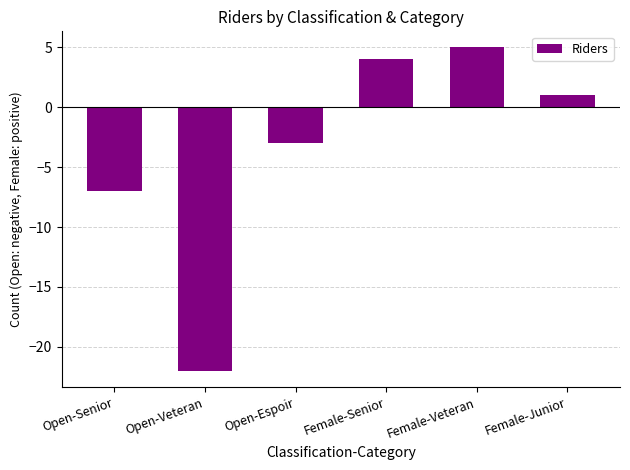

How many values are above zero?

3